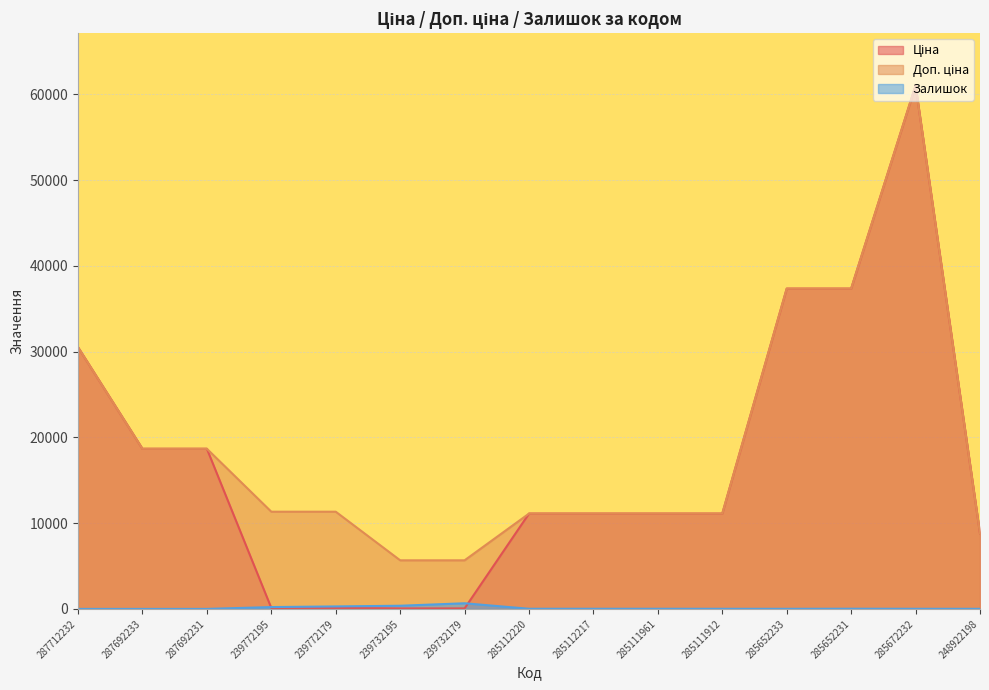

Is the value of Ціна at 239732195 greater than the value of Залишок at 285112217?

Yes